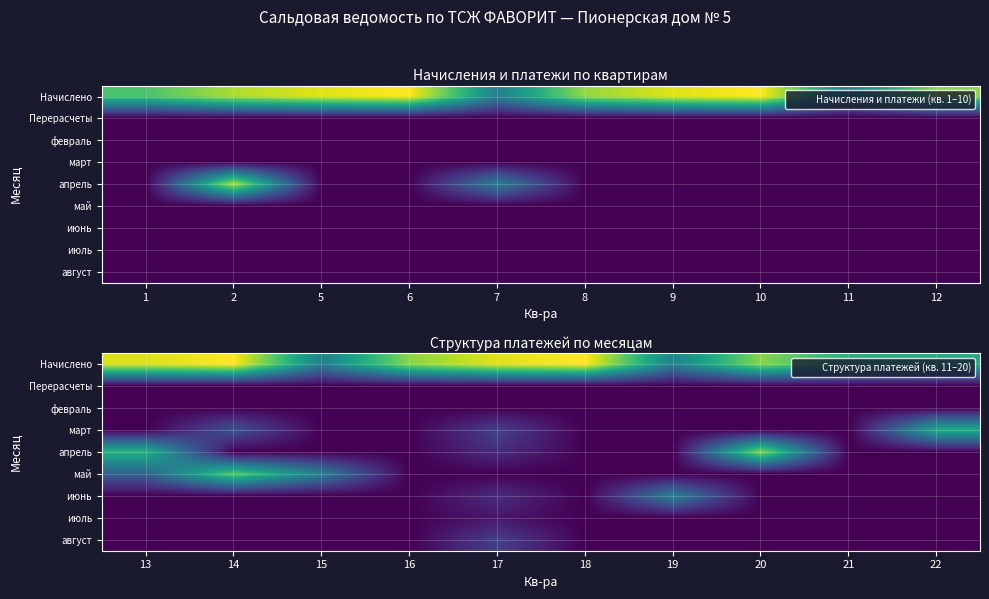

What is the difference between the highest and lowest values at 15?

1666.2